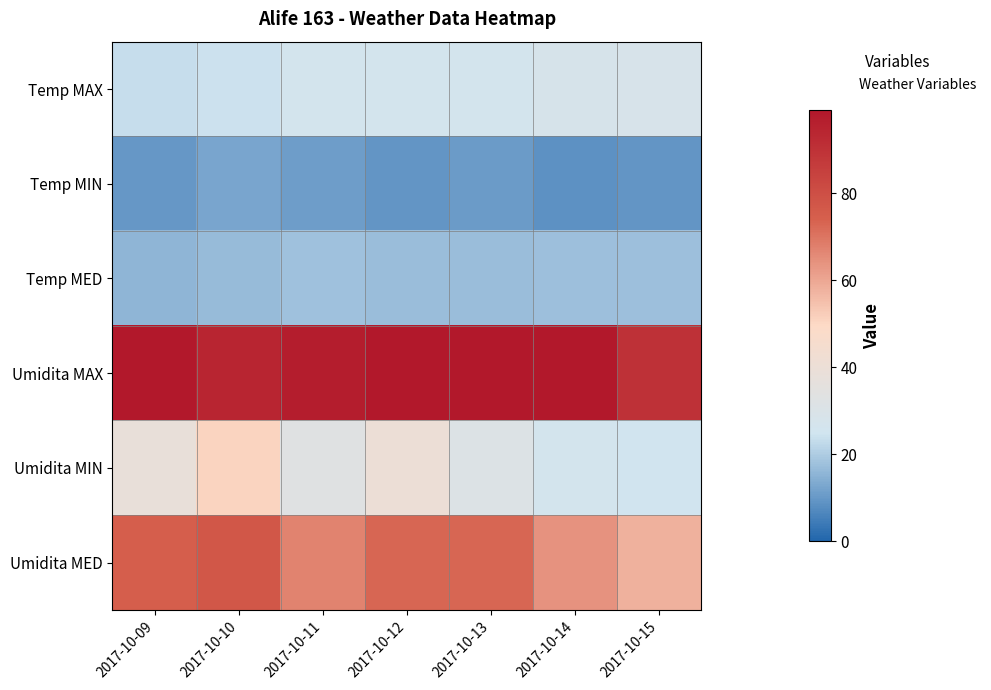

Which series has the largest range (max minus min)?

Umidita MIN